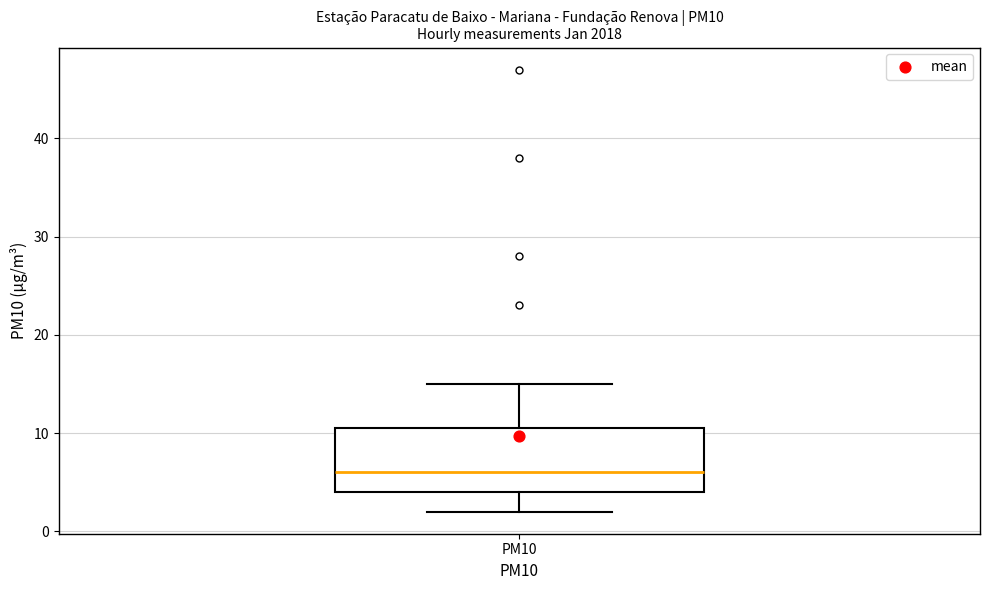

Read this box plot against the y-axis: the position of the median line, the range covered by the box, and the ends of both whiskers. The values are not printed on the chart, so give them approximately, as read against the axis.

median 6, box 4 to 11, whiskers 2 to 15